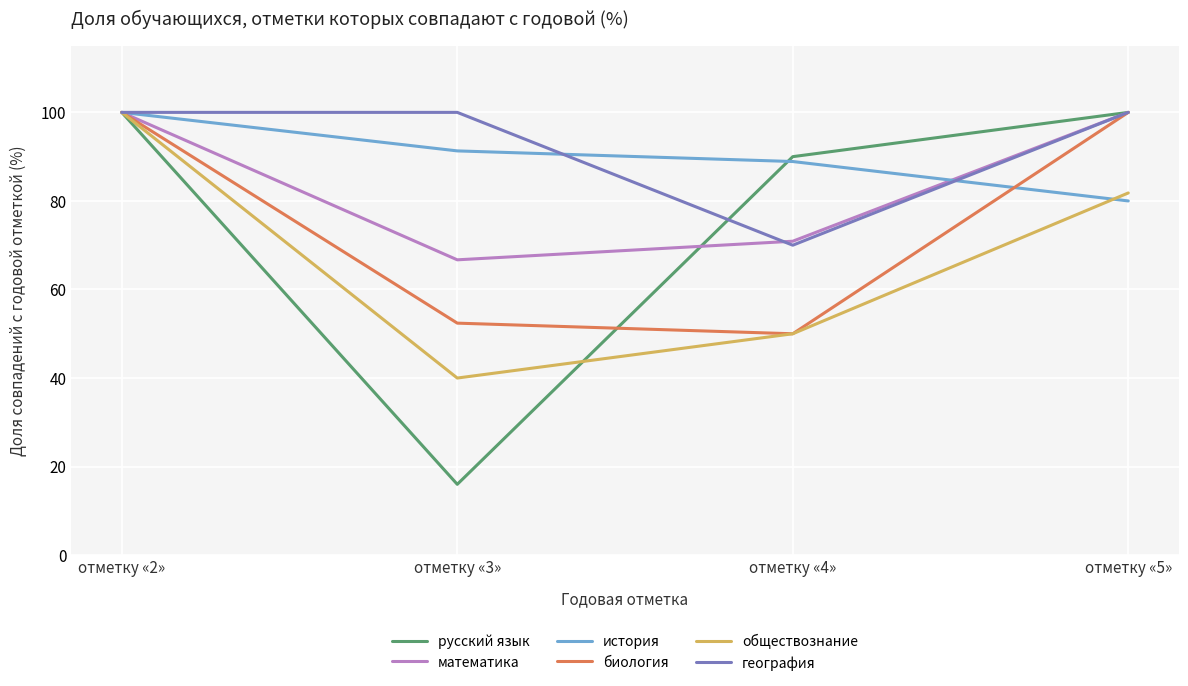

True or false: история has more than 0 points higher than both neighbors.

False